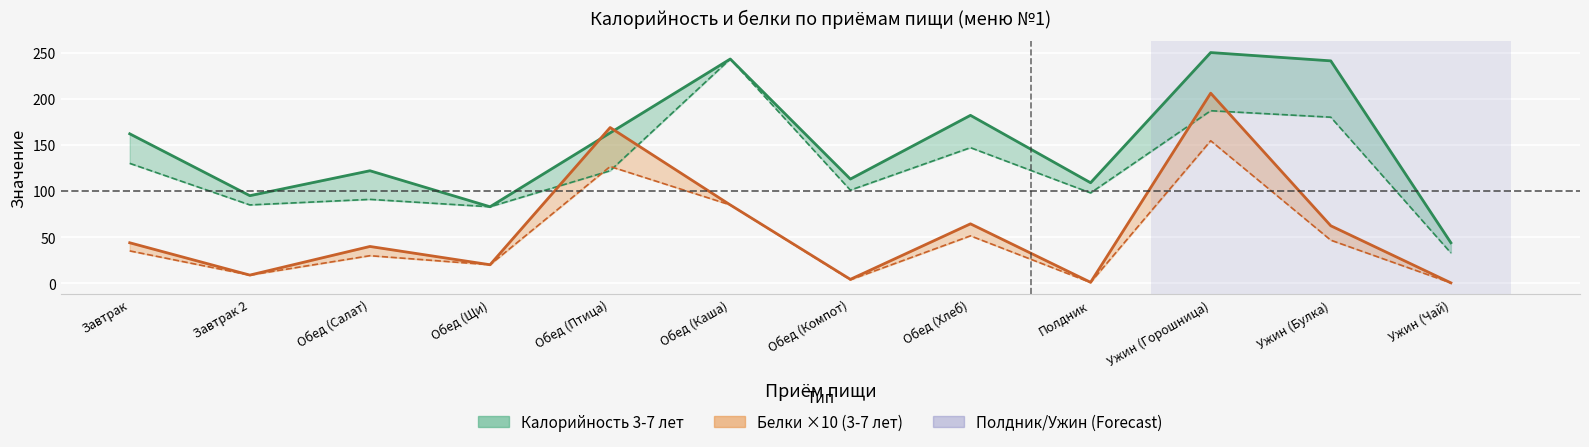

Which has a higher value, Полдник or Ужин (Горошница)?

Ужин (Горошница)